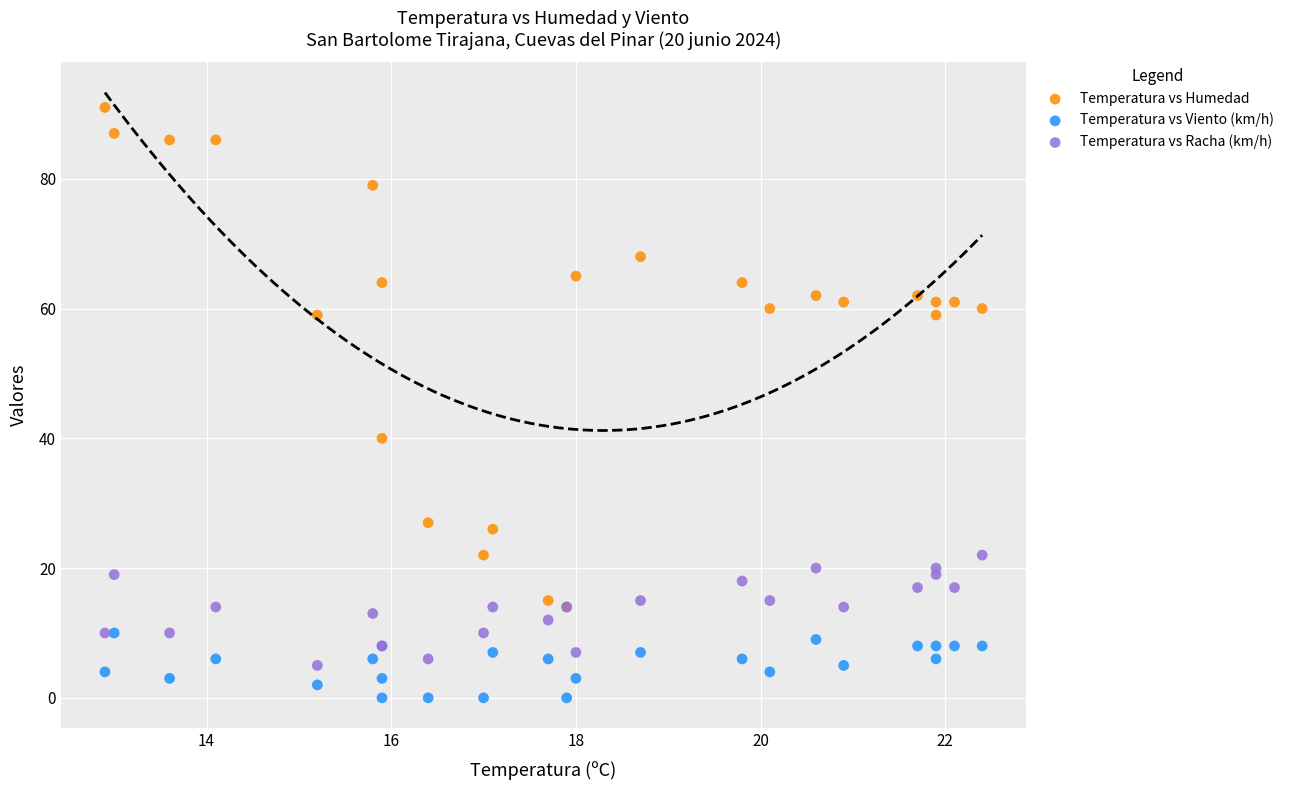

Across all series, what Y value is closest to 45?

40